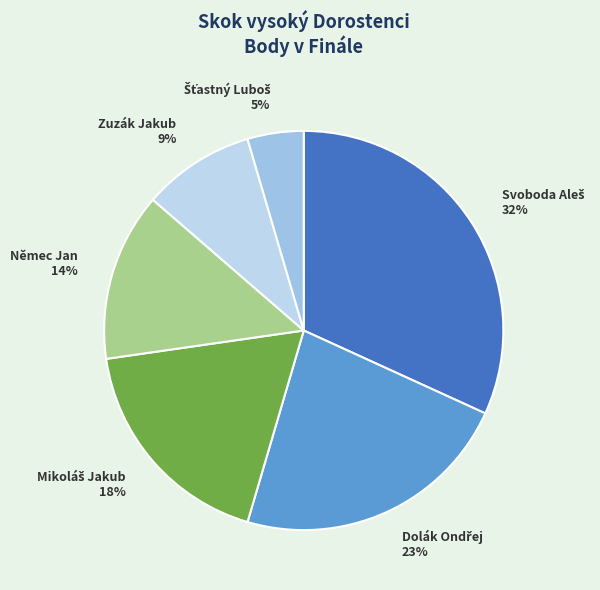

To the nearest percent, what is the average slice percentage?

17%